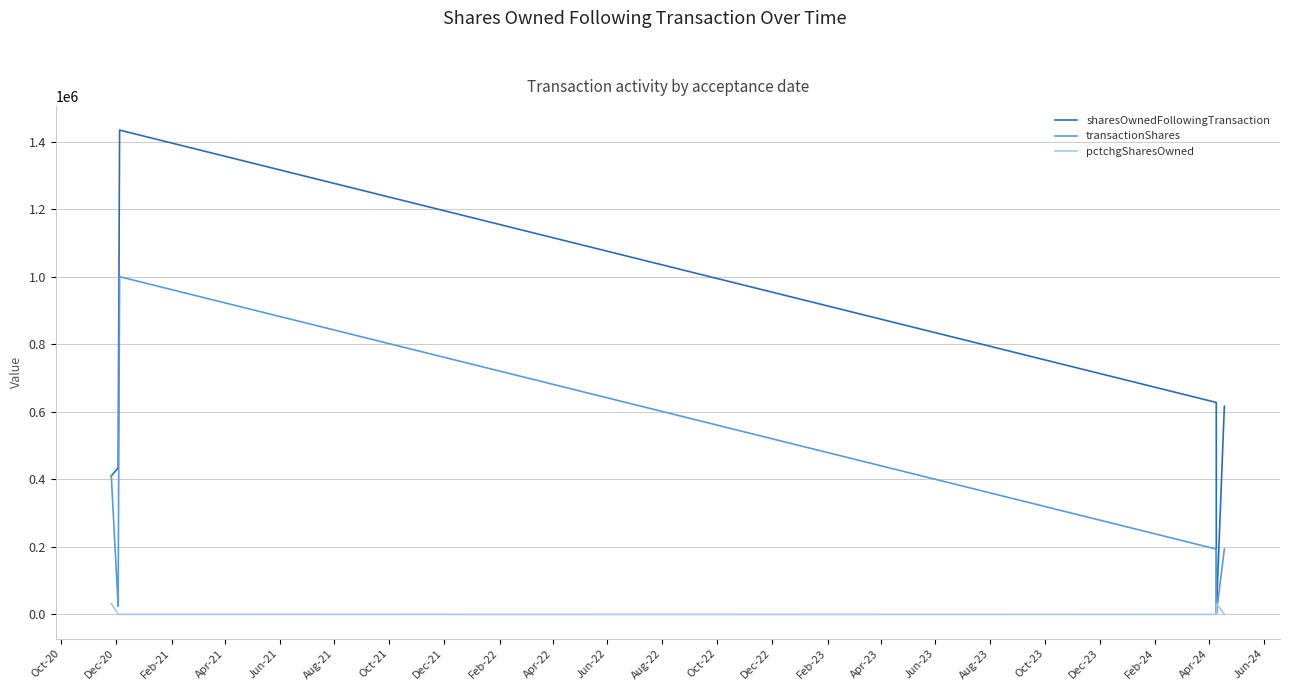

True or false: pctchgSharesOwned has more than 2 interior local peaks.

False